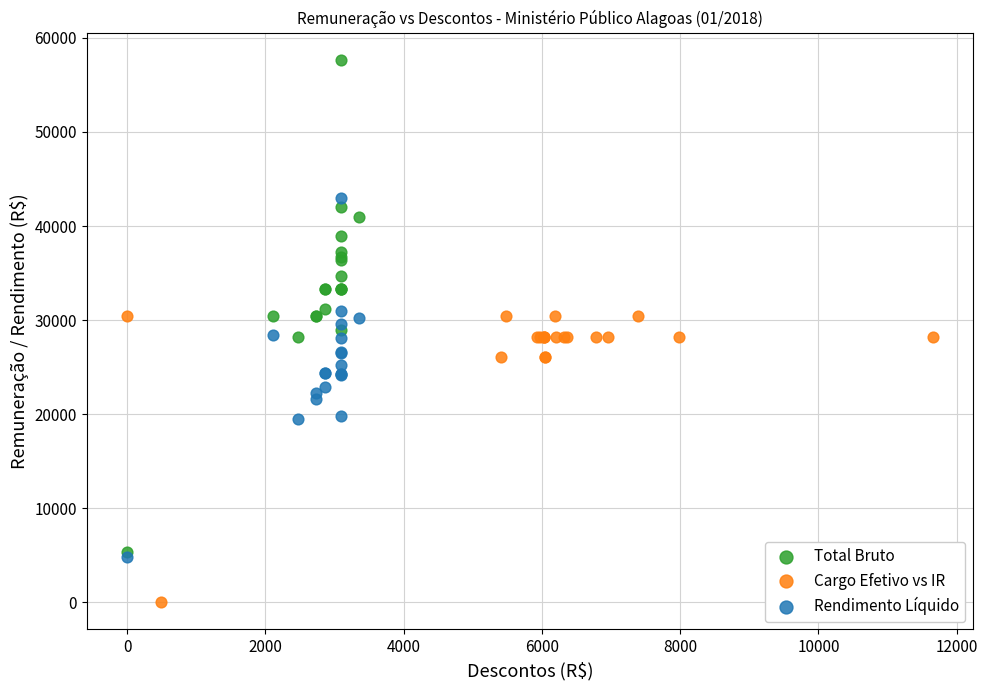

Which series reaches the maximum Y coordinate?

Total Bruto